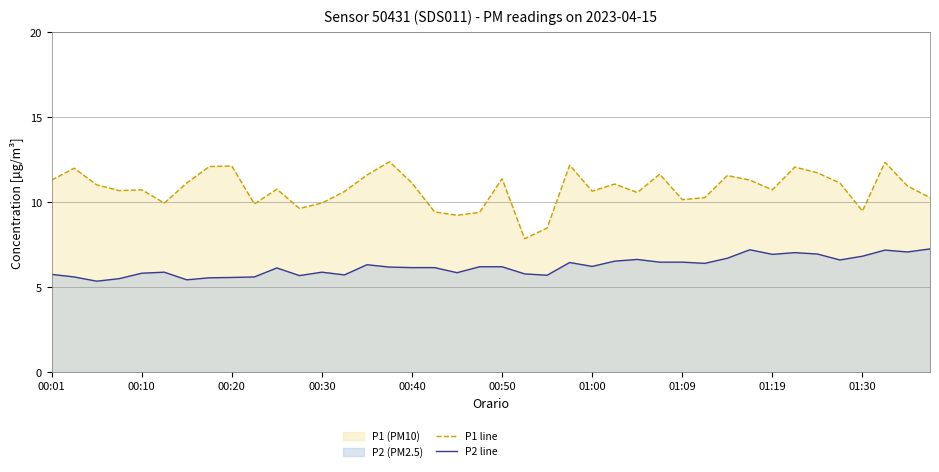

List the series in order of their overall mean, lowest first.

P2 line, P1 line